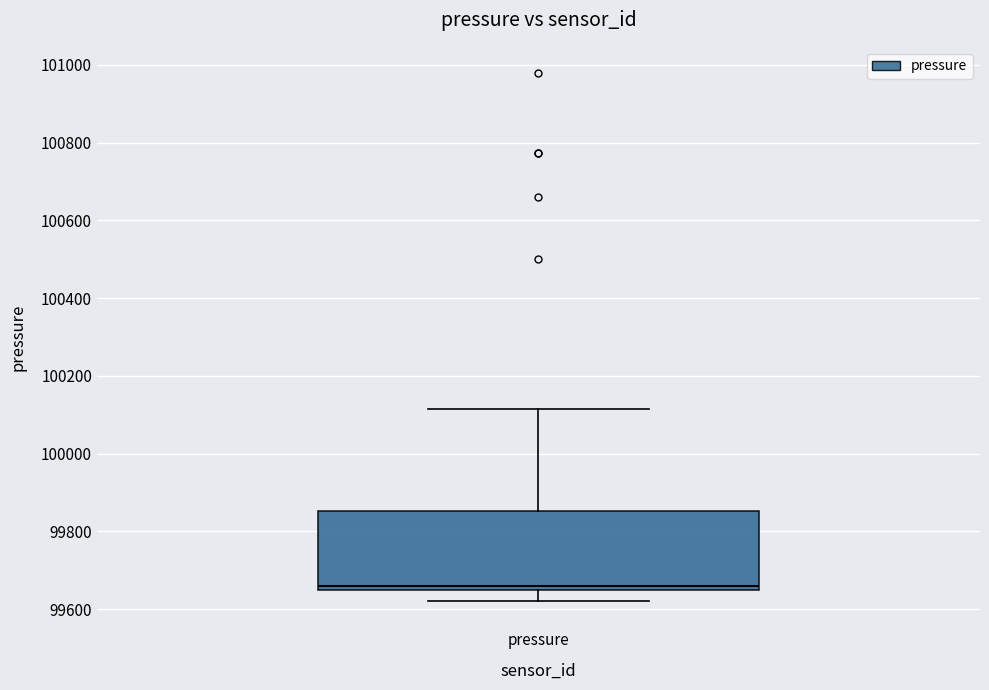

Transcribe this box plot: give where the median line is, the range the box spans, and where the two whiskers end, as read against the y-axis. The values are not printed on the chart, so give them approximately, as read against the axis.

median 99660, box 99640 to 99860, whiskers 99620 to 100120